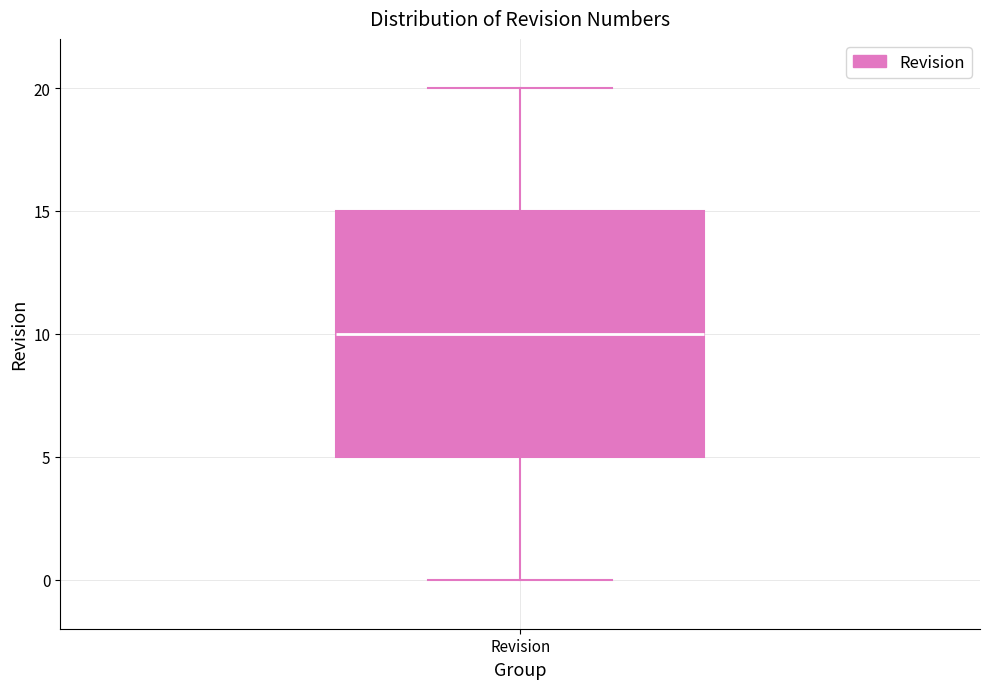

Transcribe this box plot: give where the median line is, the range the box spans, and where the two whiskers end, as read against the y-axis. The values are not printed on the chart, so give them approximately, as read against the axis.

median 10, box 5 to 15, whiskers 0 to 20